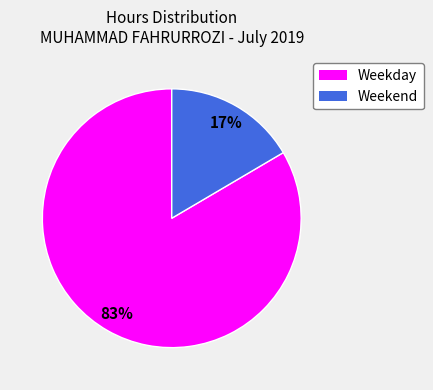

To the nearest percent, what is the average slice percentage?

50%